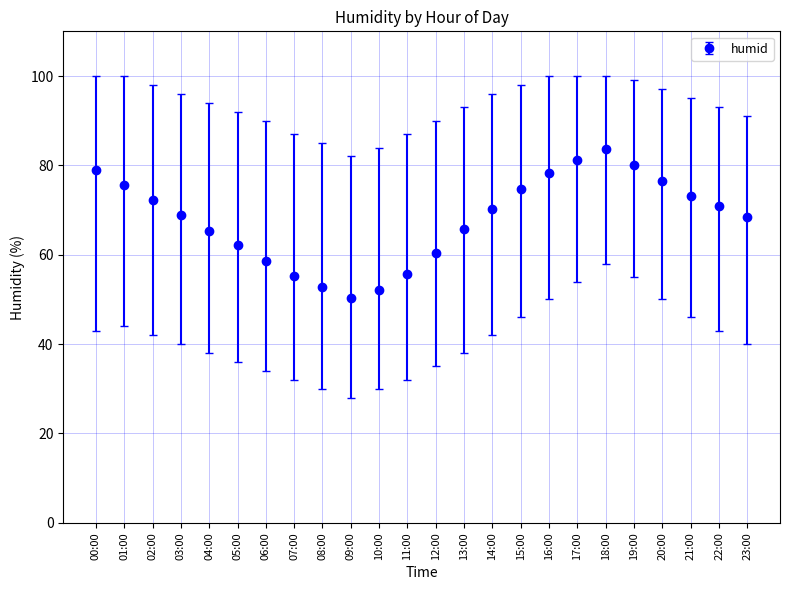

What is the sum of the values at 06:00 and 23:00?

127.2